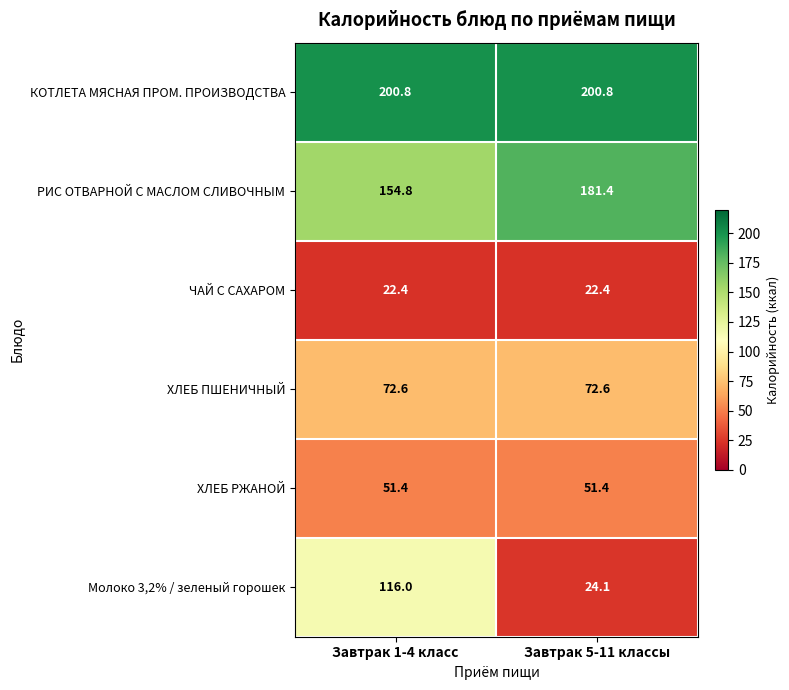

What is the total value across all series at Завтрак 5-11 классы?

552.7